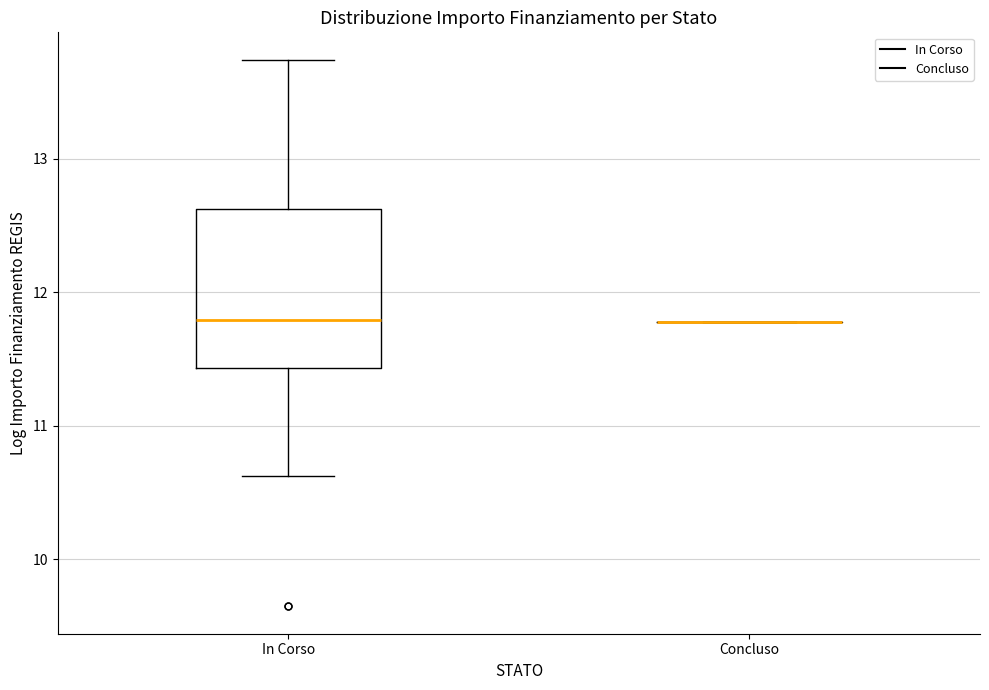

Where does the upper whisker of the box for In Corso end on the y-axis? The values are not printed on the chart, so give them approximately, as read against the axis.

13.7